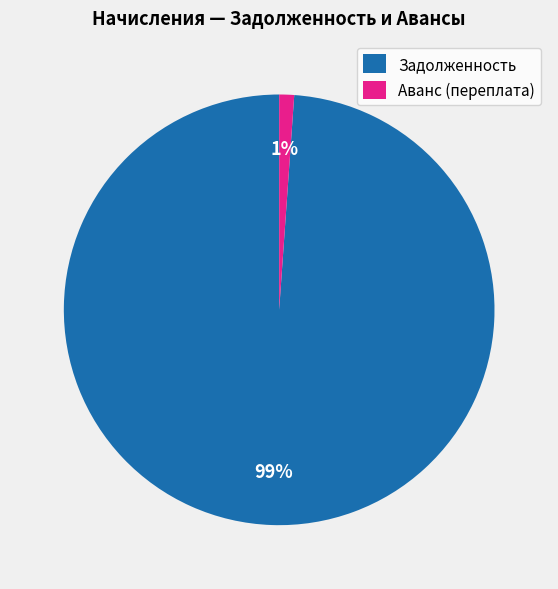

Do Аванс (переплата) and Задолженность together represent more than half of the pie?

Yes